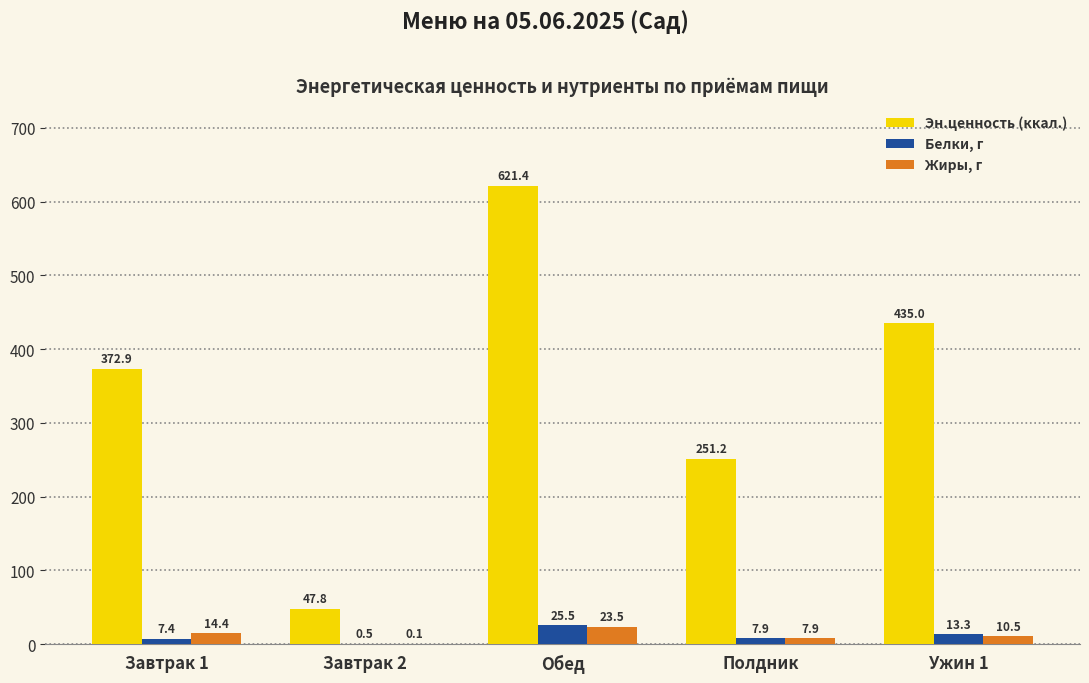

What is the average value of the Белки, г series?

10.9